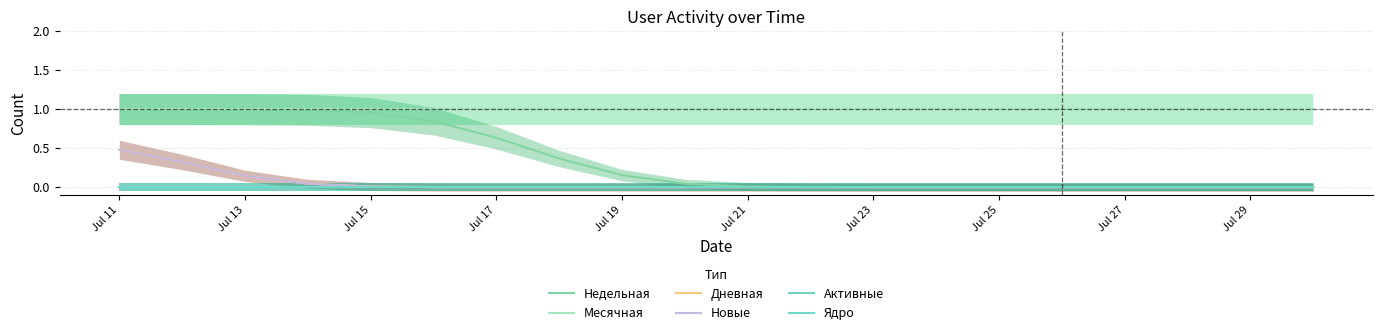

What value does the Месячная series have at Jul 17?

1.0